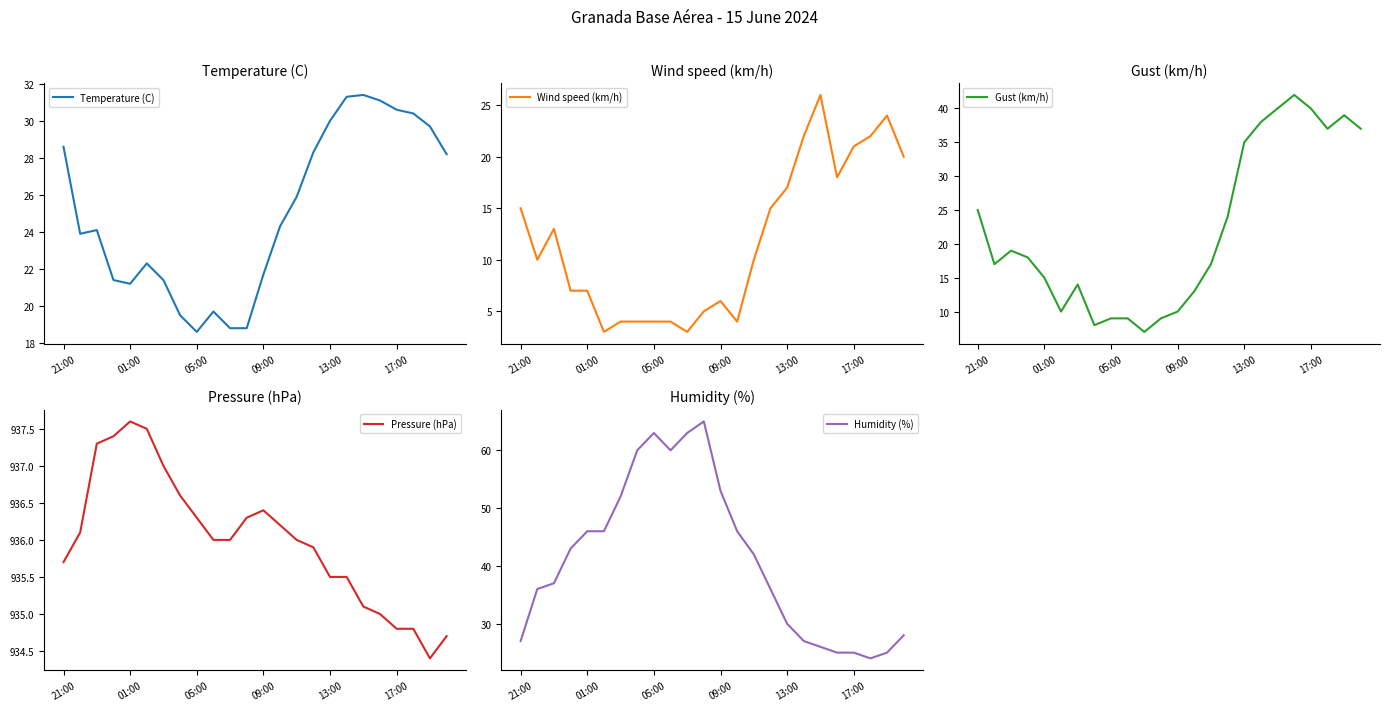

Which series has the largest total across all categories?

Pressure (hPa)